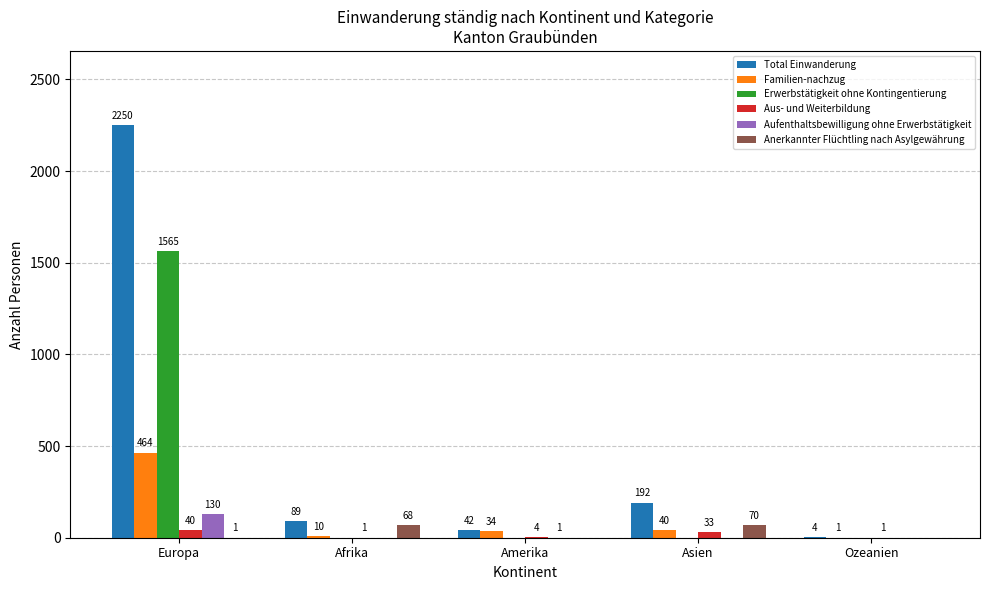

What is the spread (max minus min) of values at Afrika?

89